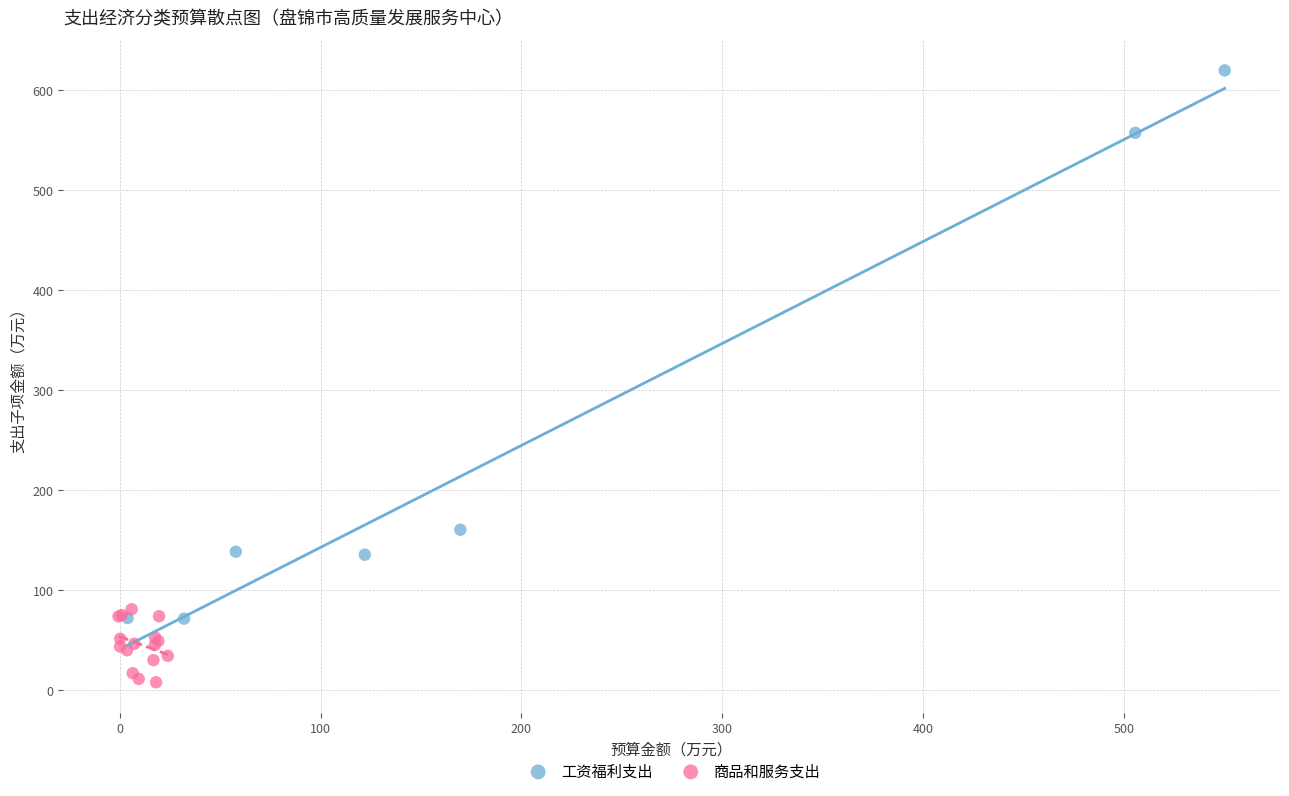

Which series reaches the minimum Y coordinate?

商品和服务支出